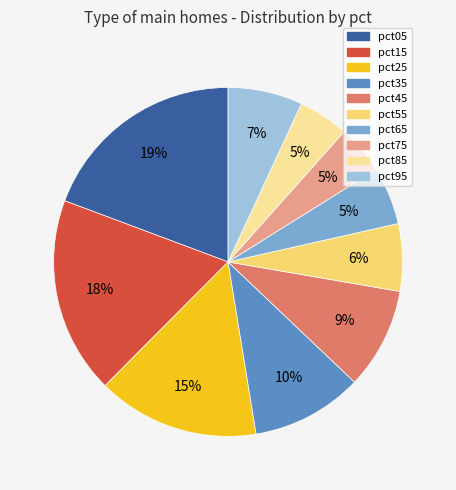

Between pct05 and pct25, which is larger?

pct05